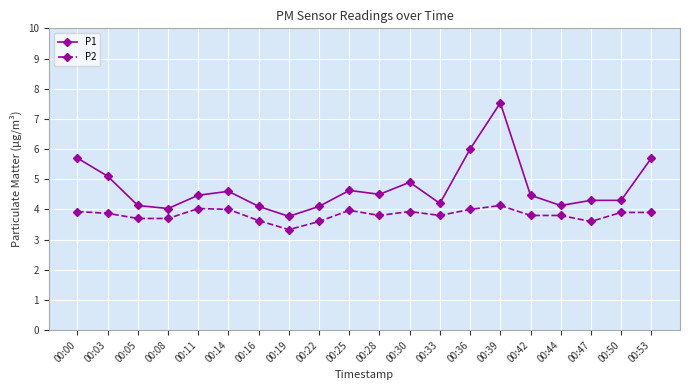

Count the number of data series in this chart.

2